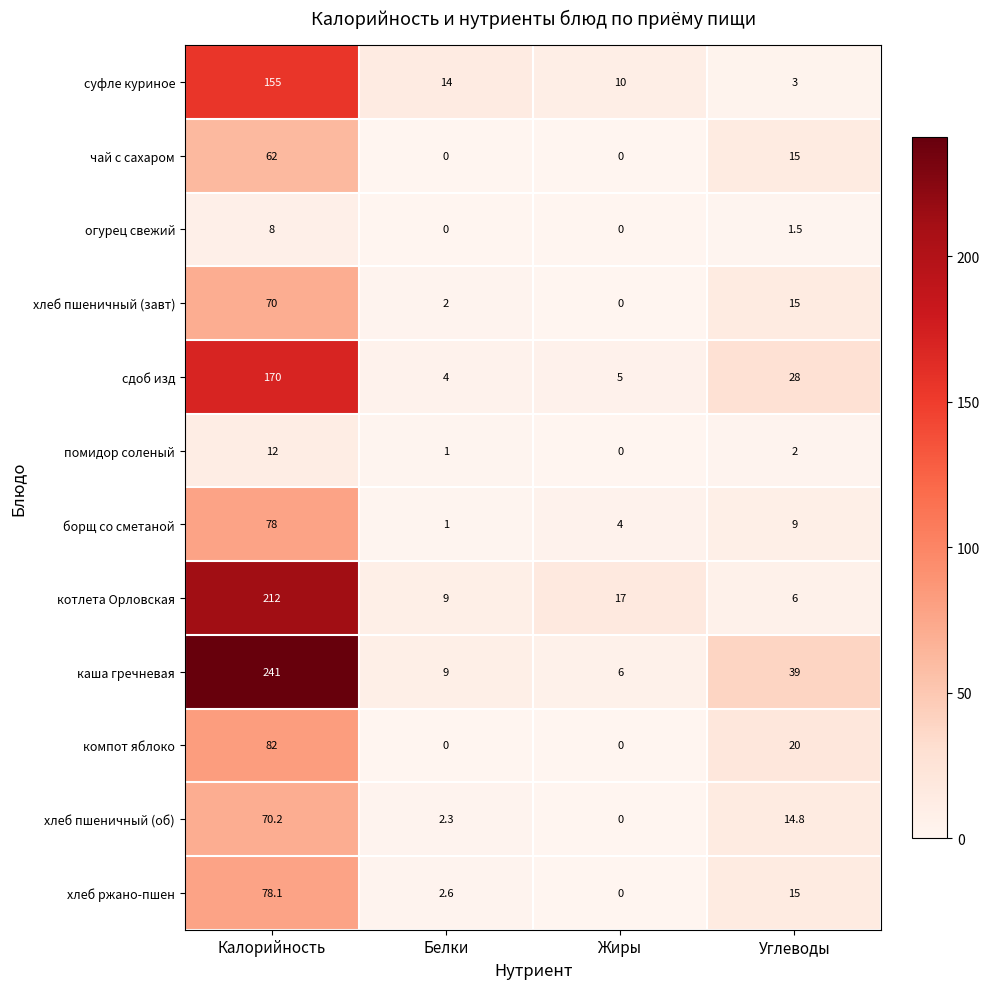

True or false: котлета Орловская has a value of 17.0 at Жиры.

True